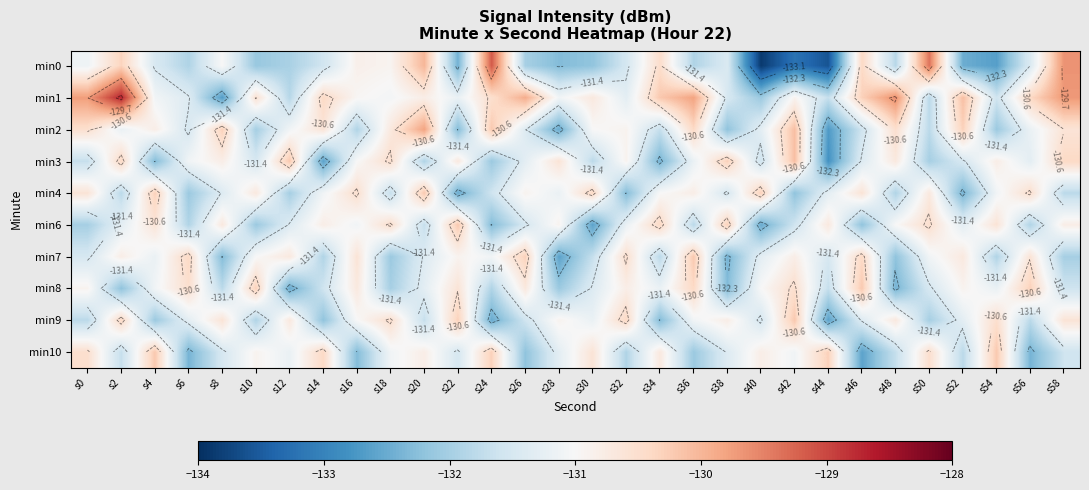

How many data points in min2 are above -131?

13